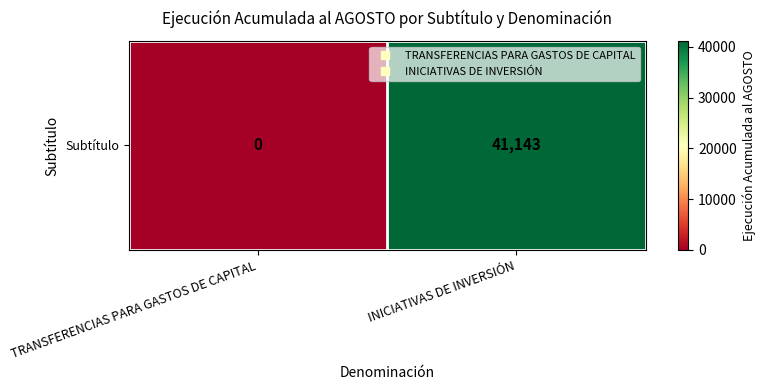

Which label corresponds to the smallest value in the chart?

TRANSFERENCIAS PARA GASTOS DE CAPITAL